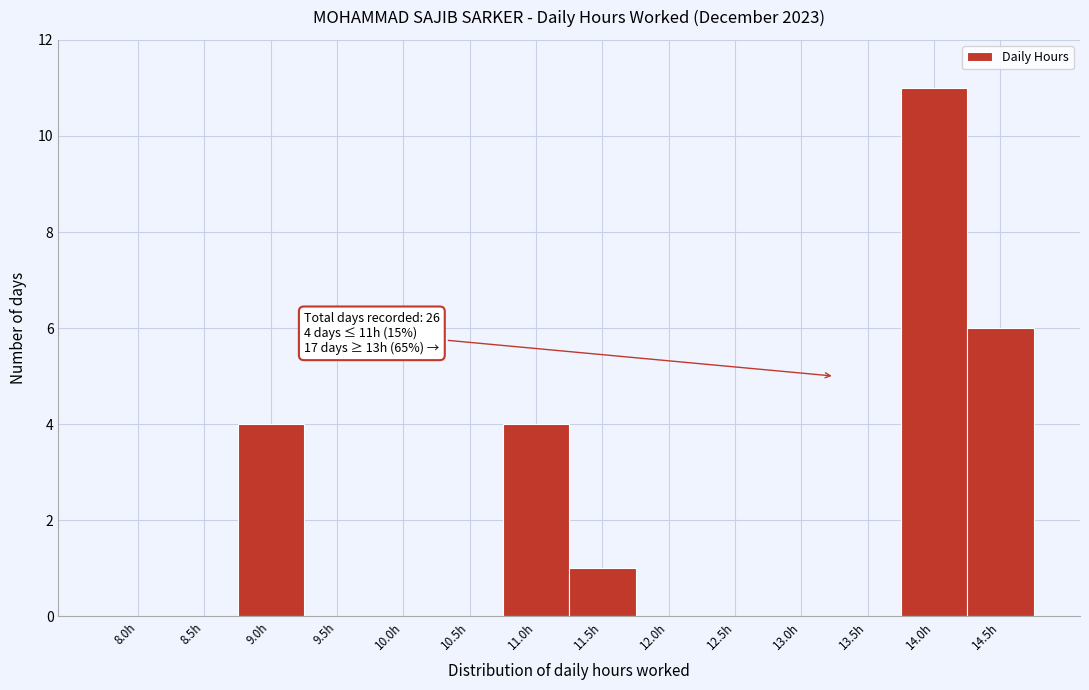

What is the sum of the values at 14.5h and 12.0h?

6